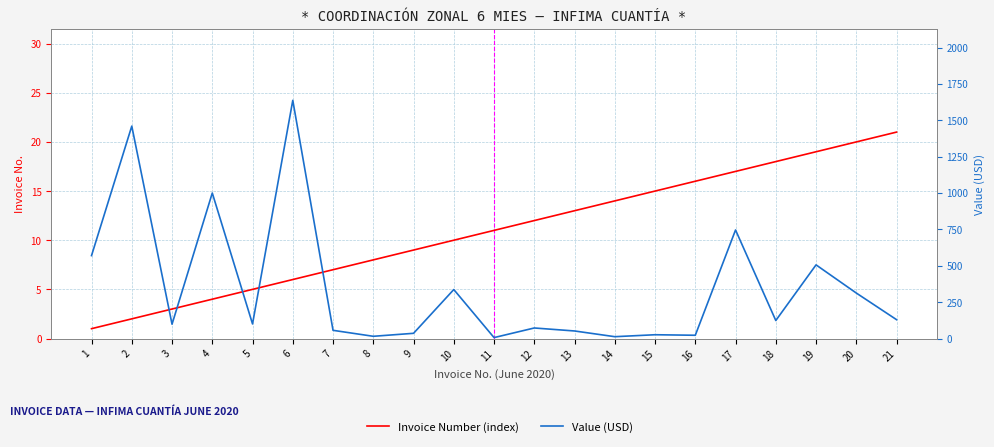

What is the value of the Invoice Number (index) point at the 16th from the left?

16.0